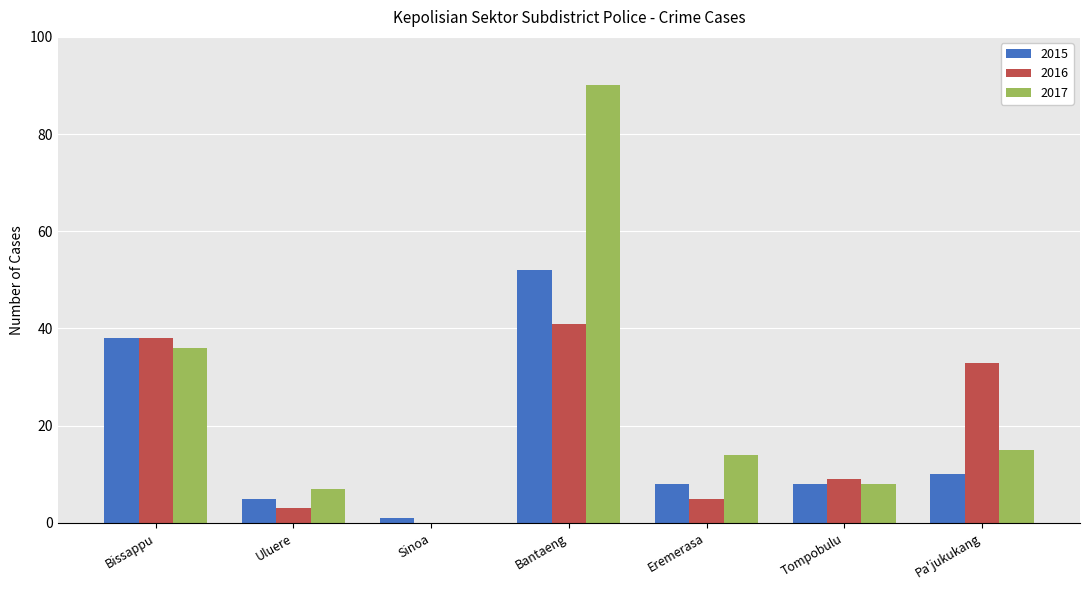

How many categories are shown in the chart?

7